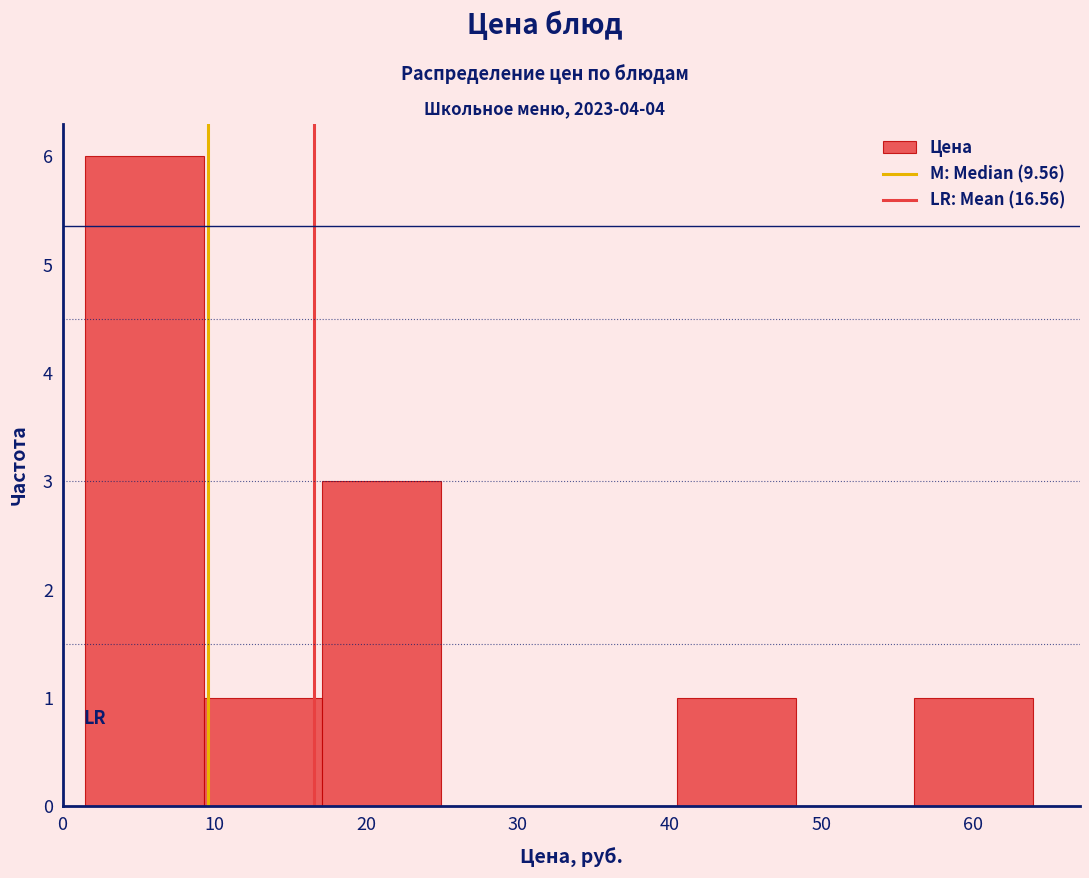

Reading left to right, transcribe this chart: for each bar, give the range it covers on the x-axis and its height. Neither the bar edges nor the heights are printed on the chart, so give them approximately, as read against the axes.

2 to 9: 6
9 to 17: 1
17 to 25: 3
25 to 33: 0
33 to 41: 0
41 to 48: 1
48 to 56: 0
56 to 64: 1